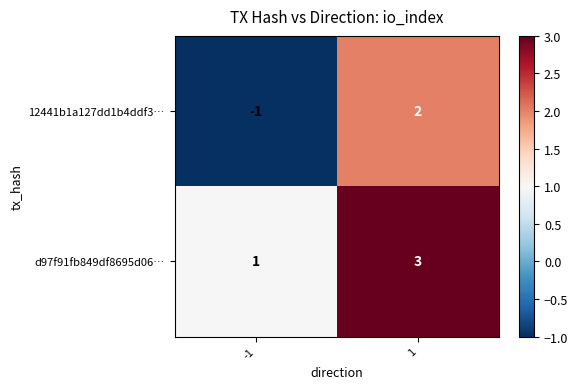

Rank the series by their average value, from highest to lowest.

d97f91fb849df8695d06…, 12441b1a127dd1b4ddf3…